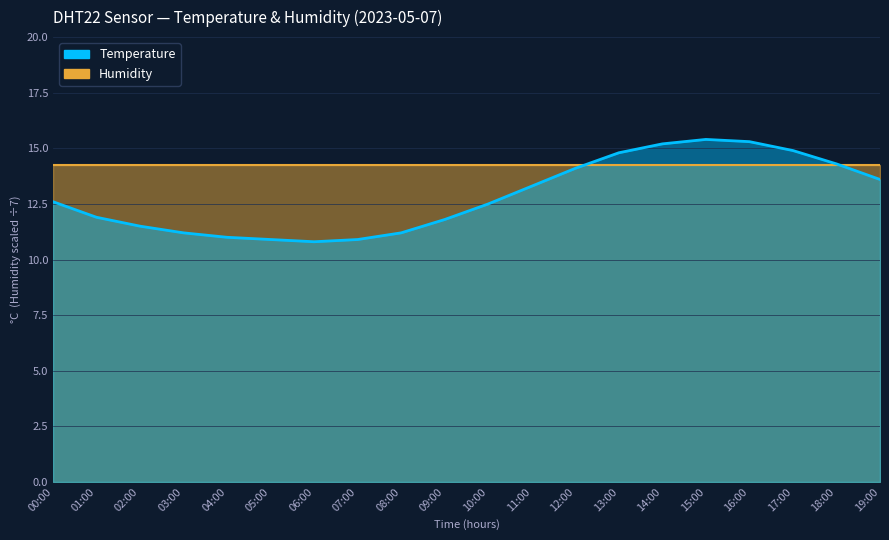

What is the difference between the second highest and second lowest values?

4.4